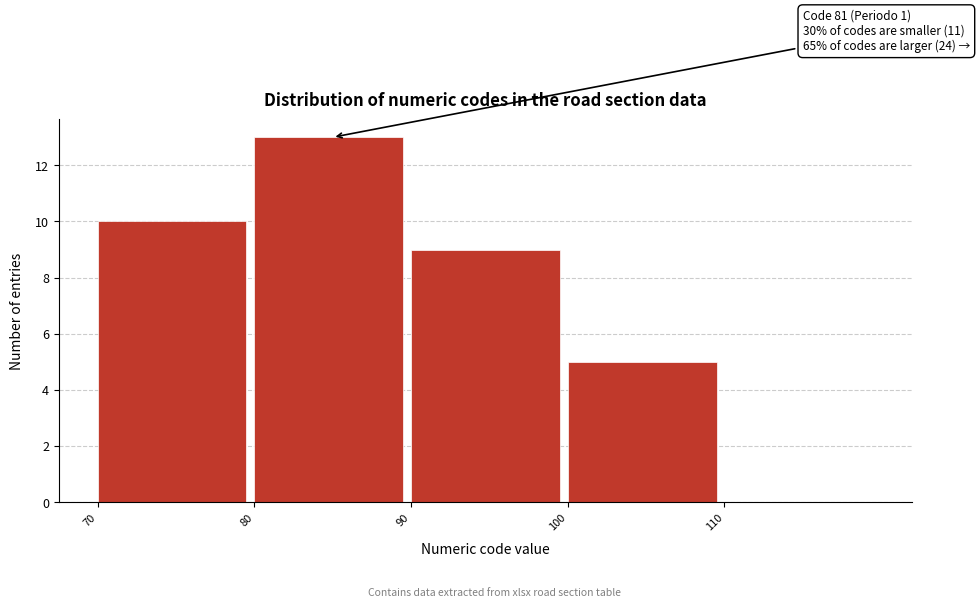

Over which range of the x-axis is the bar tallest?

80 to 90